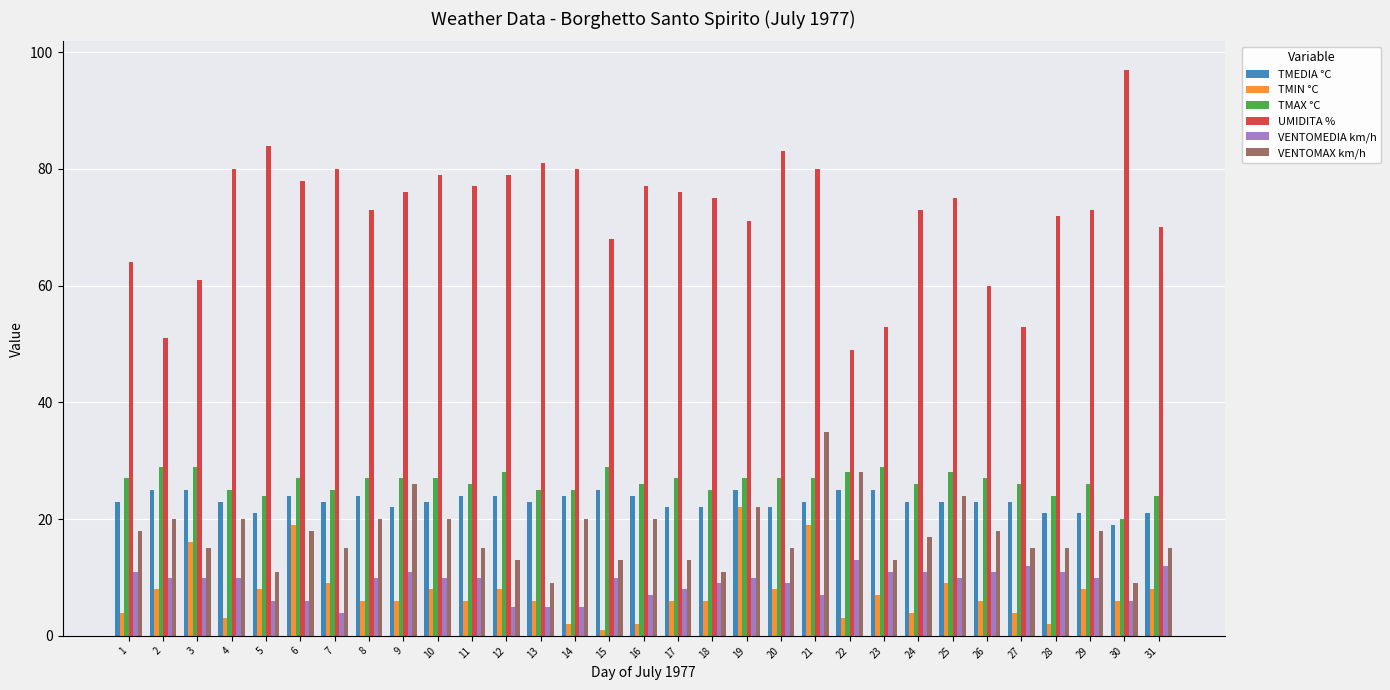

What is the value of the VENTOMAX km/h bar at the 18th from the left?

11